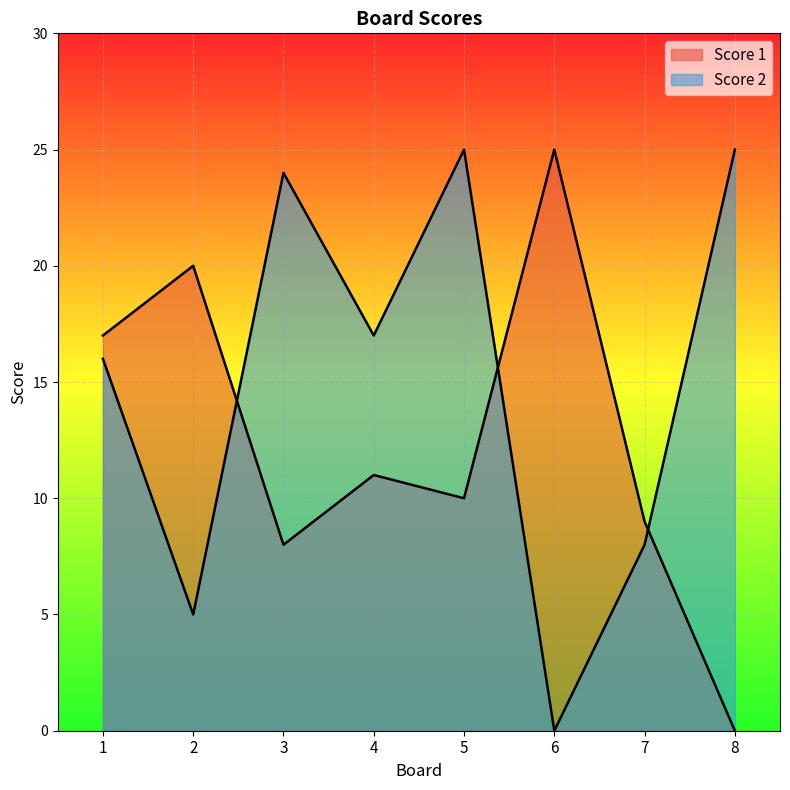

What is the maximum value for Score 1?

25